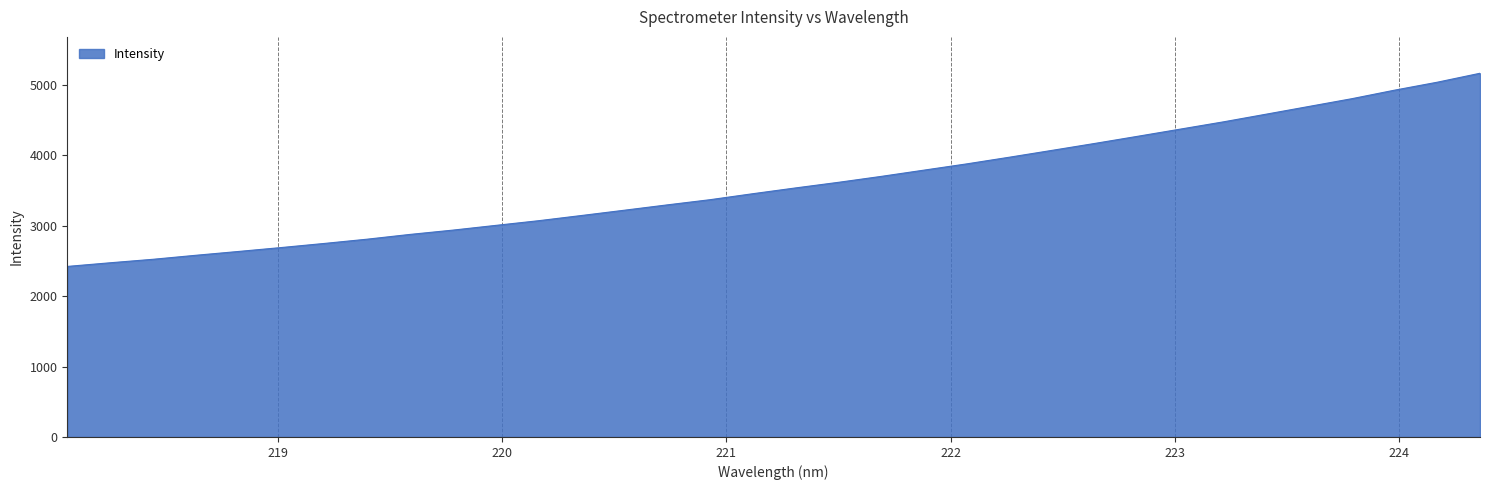

What is the maximum value shown in the chart?

5161.9